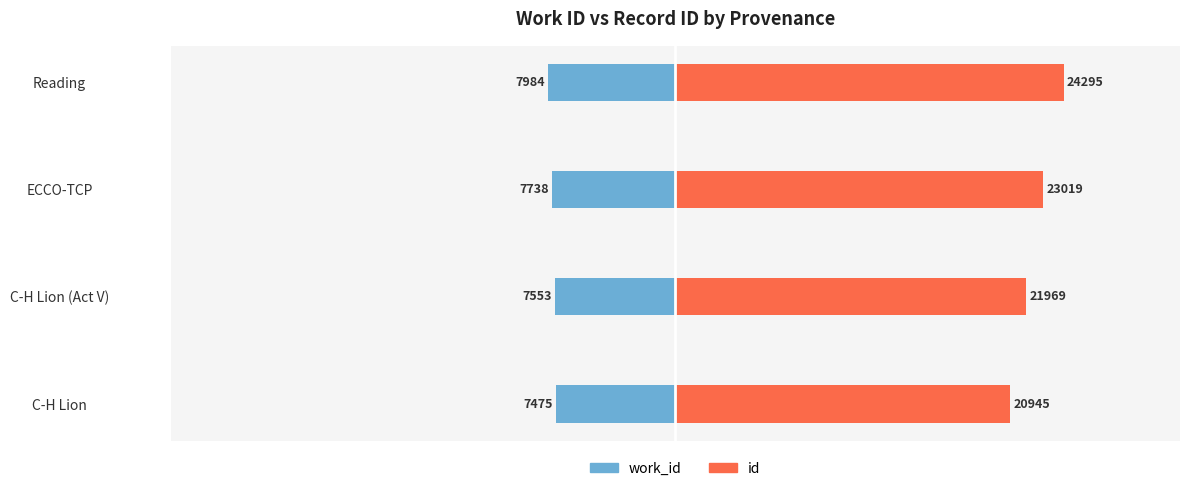

Does the chart contain any negative values?

Yes